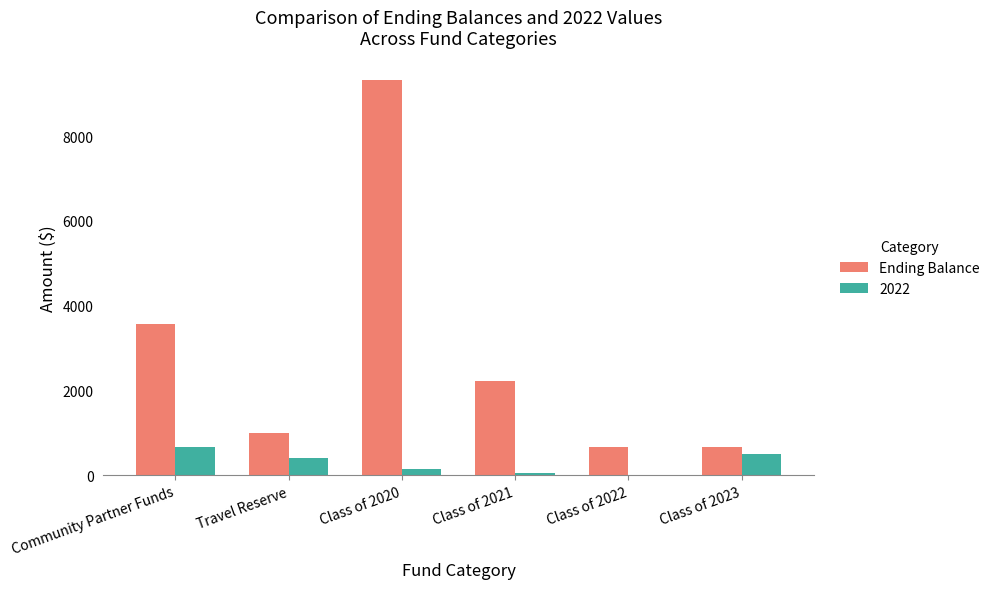

The value of Ending Balance at Class of 2021 is 2222.2. True or false?

True